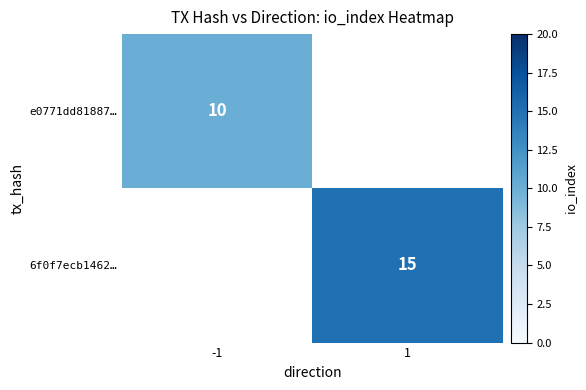

True or false: e0771dd81887… has a value of 10 at -1.

True